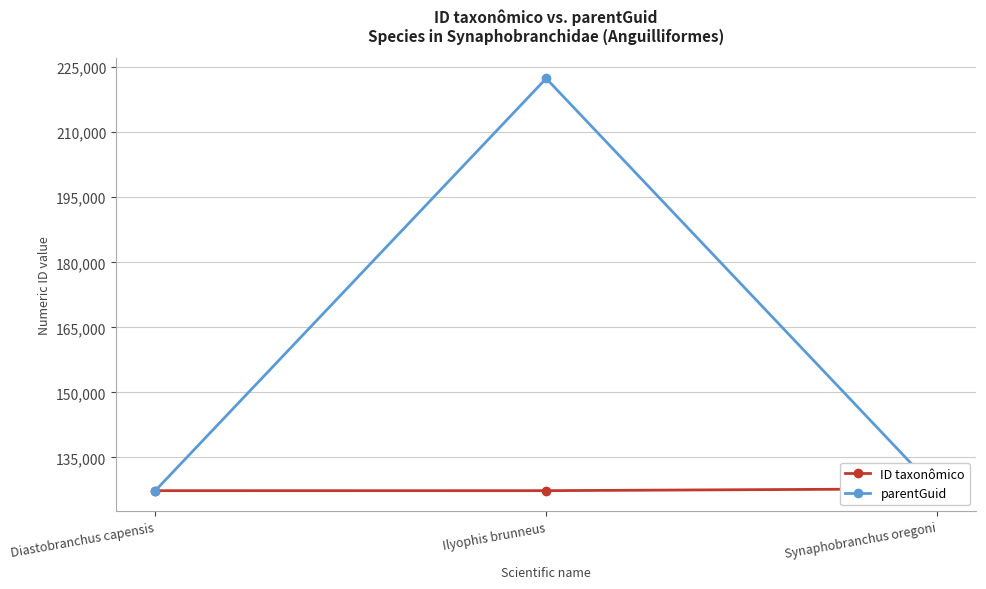

What position from the right is Ilyophis brunneus?

2